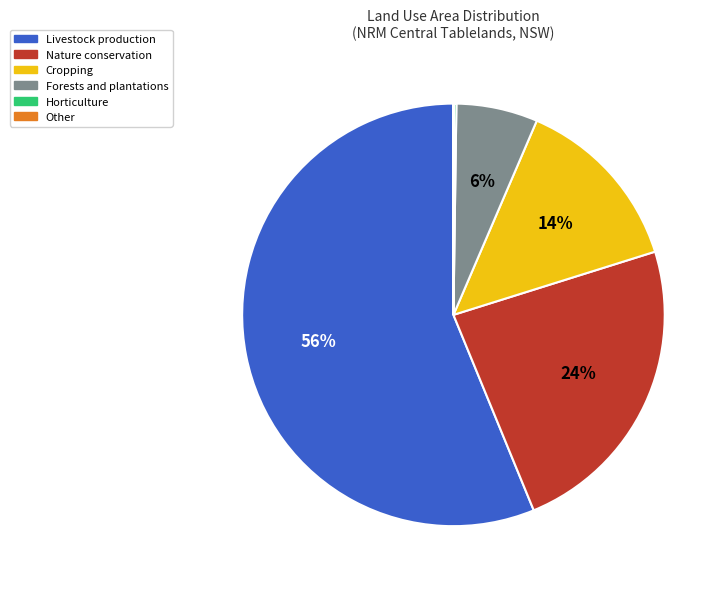

Is there a majority slice in this chart?

Yes